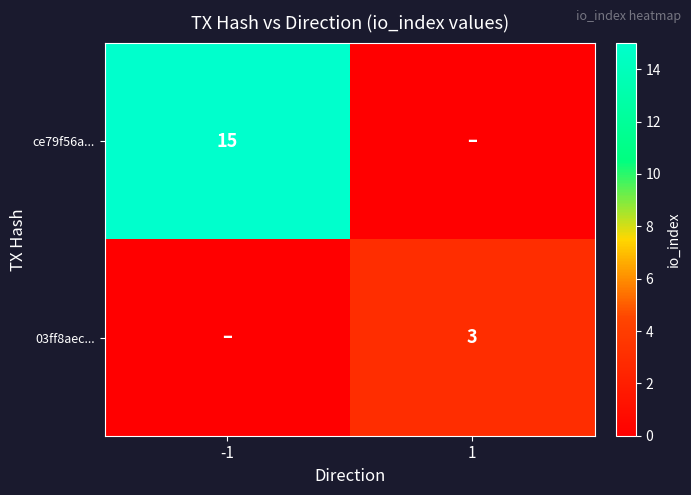

Is it true that 03ff8aec... equals -2 at -1?

False